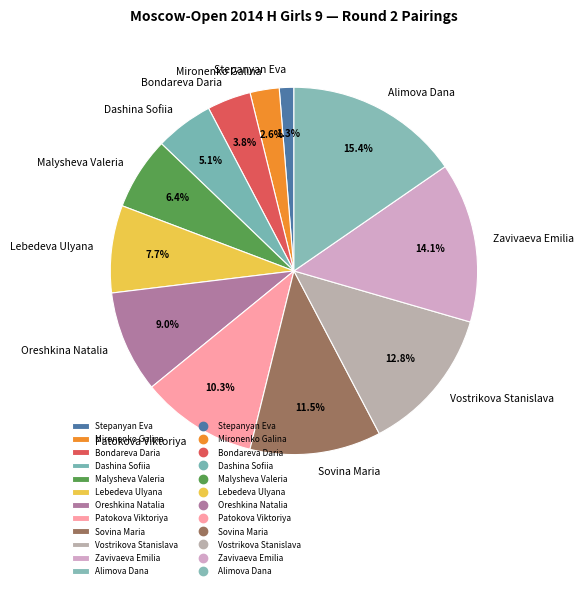

What percentage is the Patokova Viktoriya slice, to the nearest percent?

10%